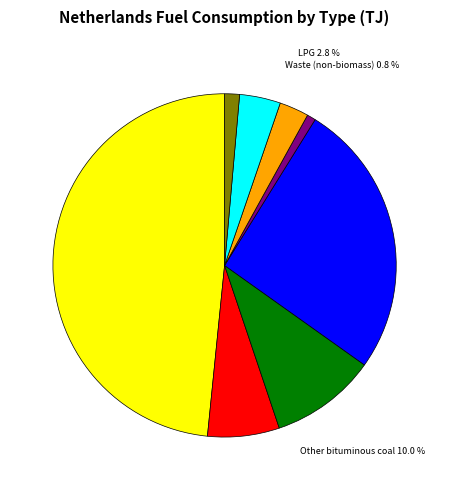

Does Natural gas (dry) account for over 50% of the chart?

No